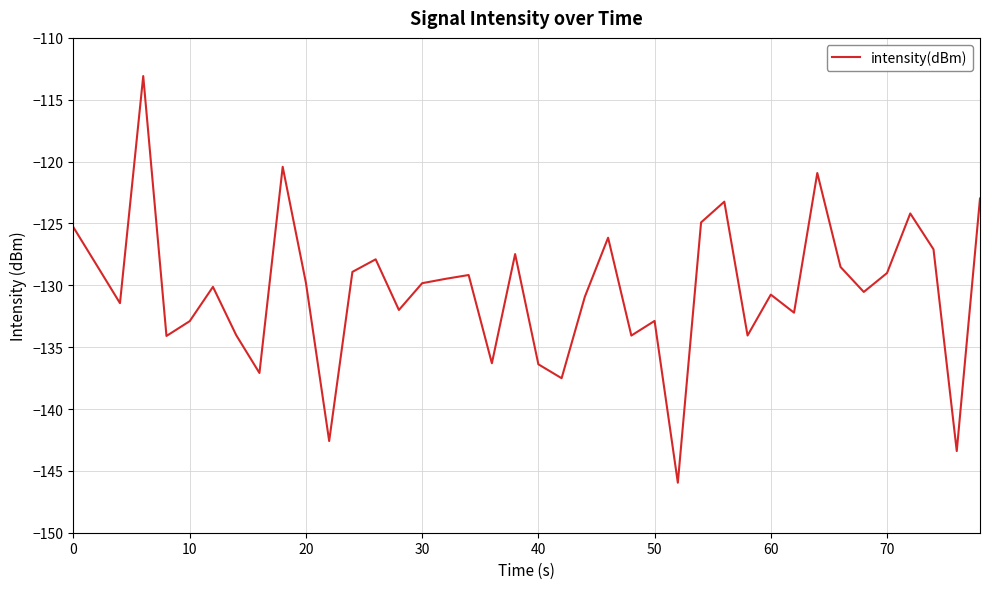

How many lines are shown in the chart?

1